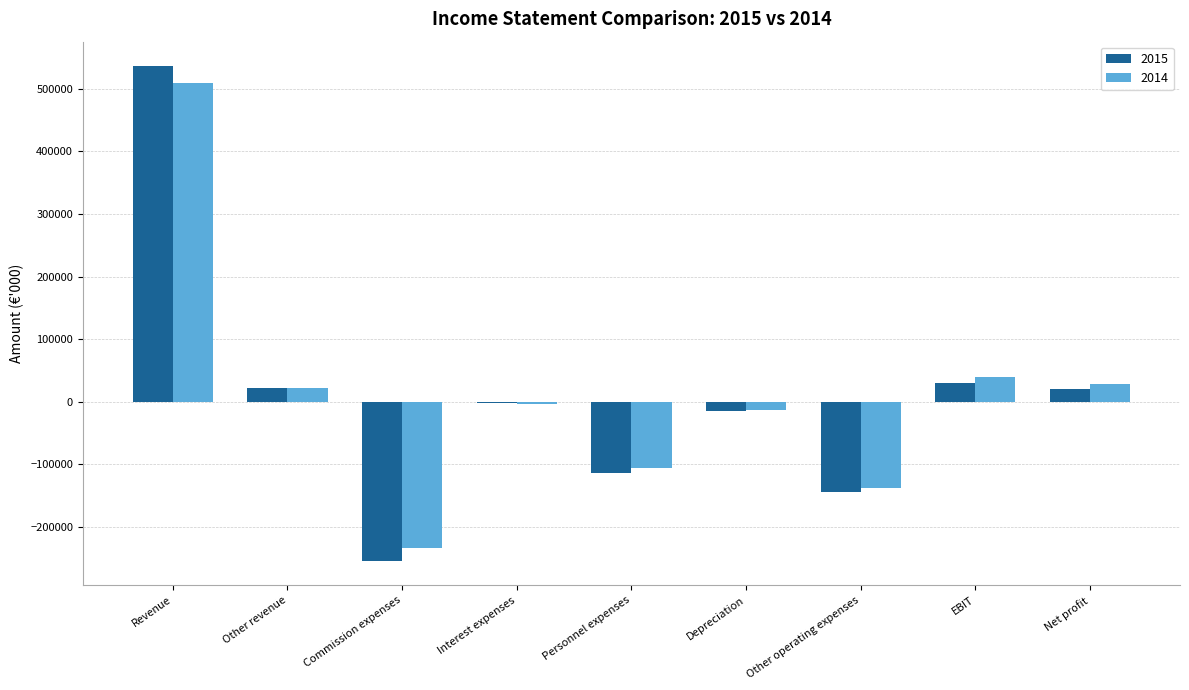

What is the approximate value of 2014 at Net profit, to the nearest 10?

28960